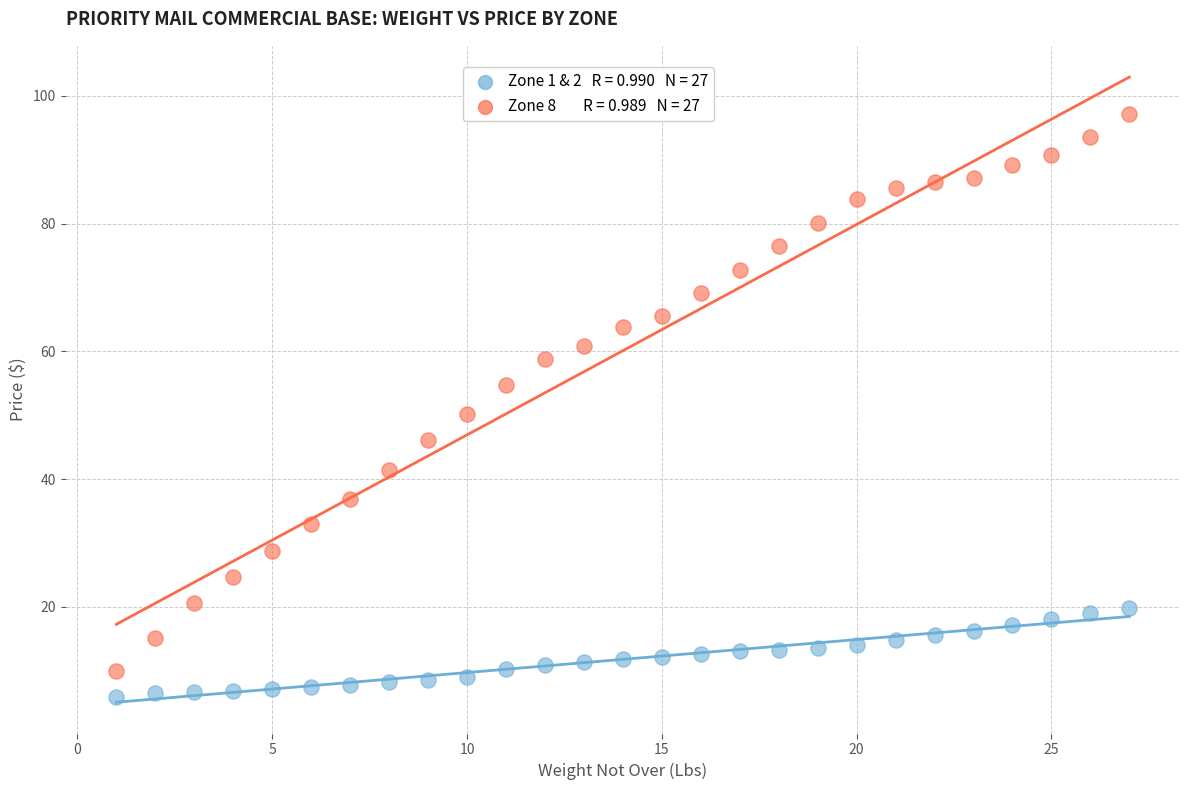

Across all data points, what is the range of Y values (max minus min)?

91.2